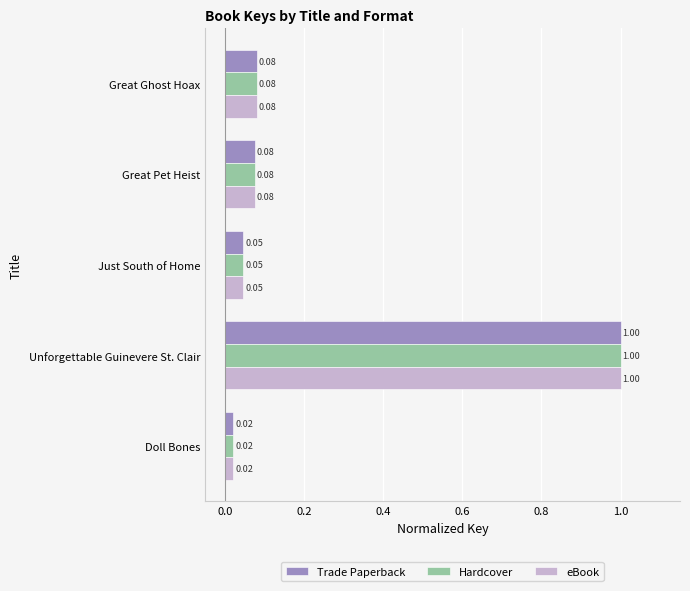

At how many categories does at least one series exceed 0?

5